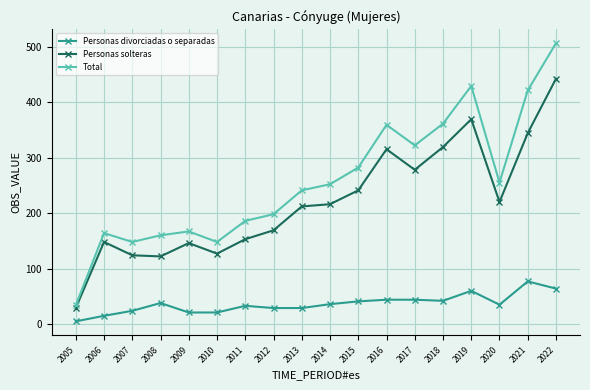

Which series has the widest spread of values?

Total